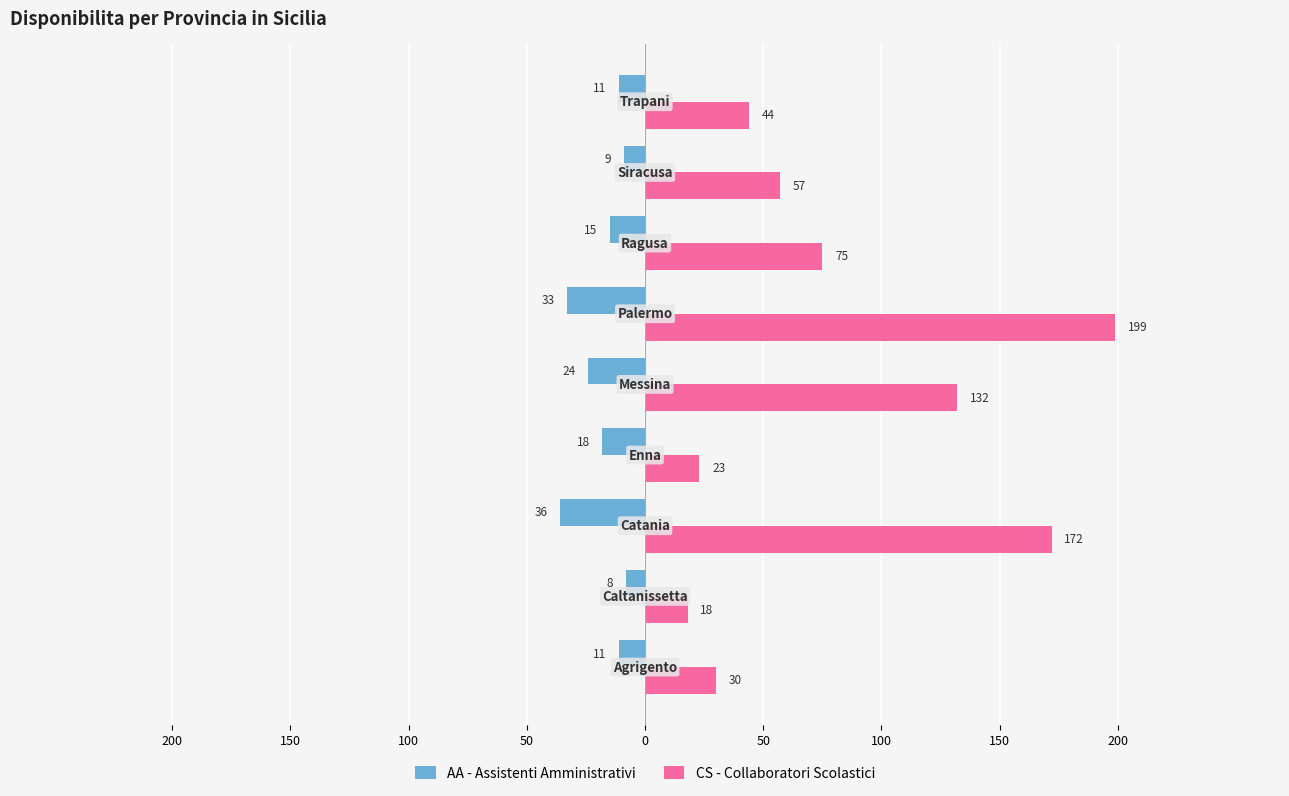

What are all the series names shown in the legend?

AA - Assistenti Amministrativi, CS - Collaboratori Scolastici